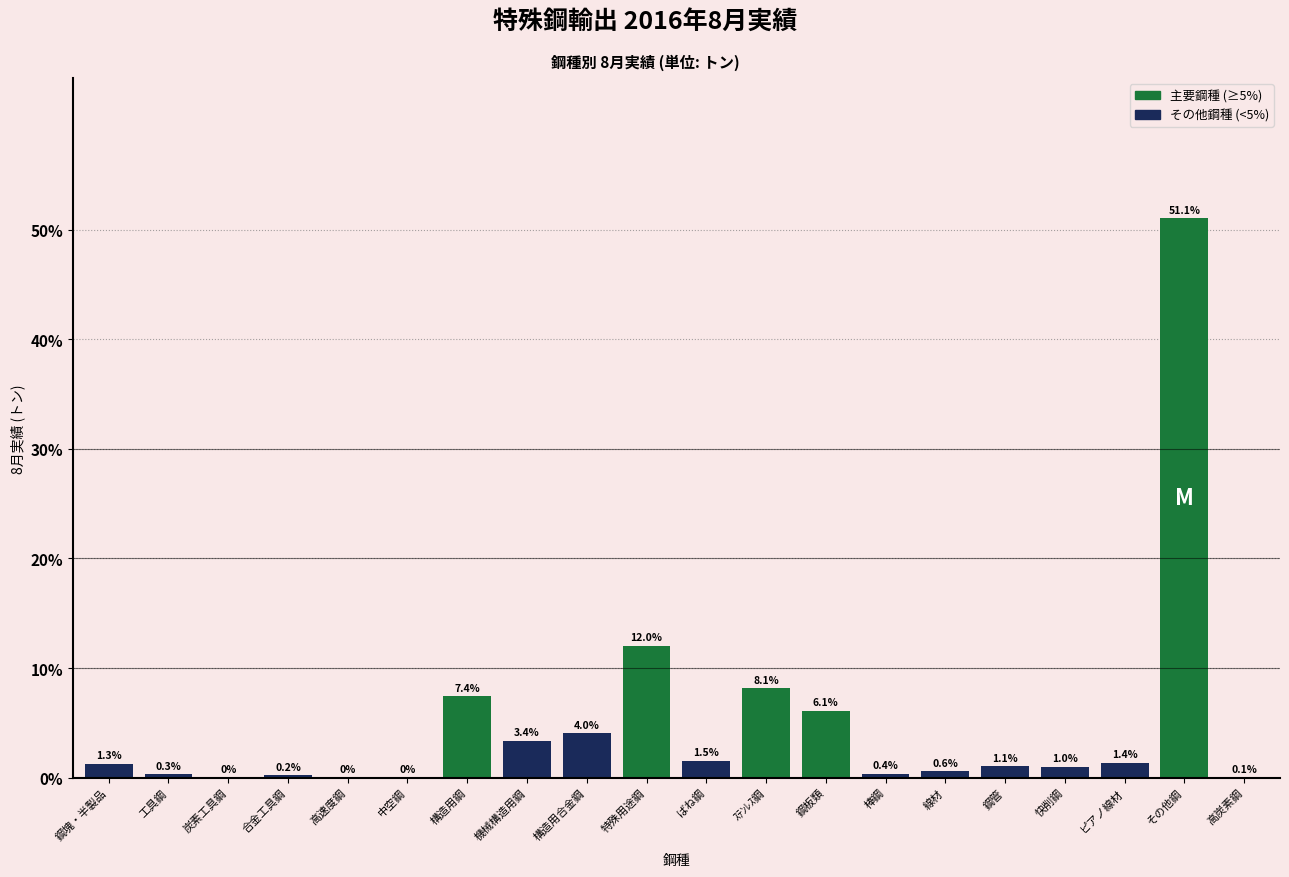

The value at 特殊用途鋼 is 7.7. True or false?

False